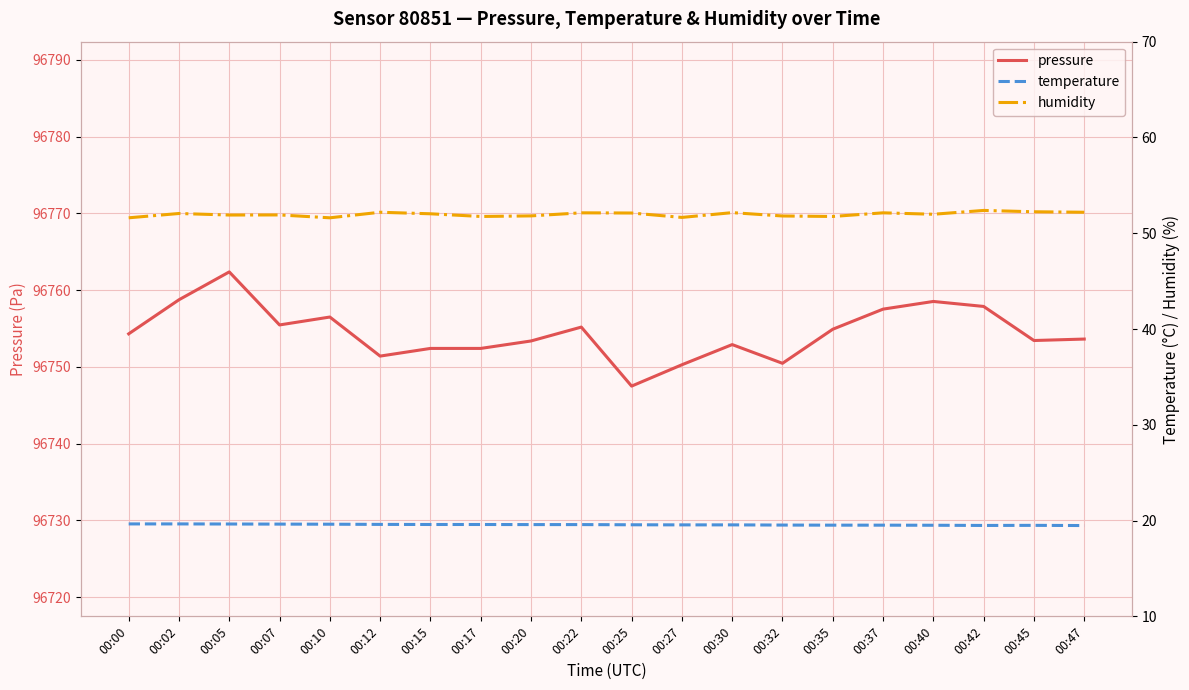

What are all the series names shown in the legend?

pressure, temperature, humidity